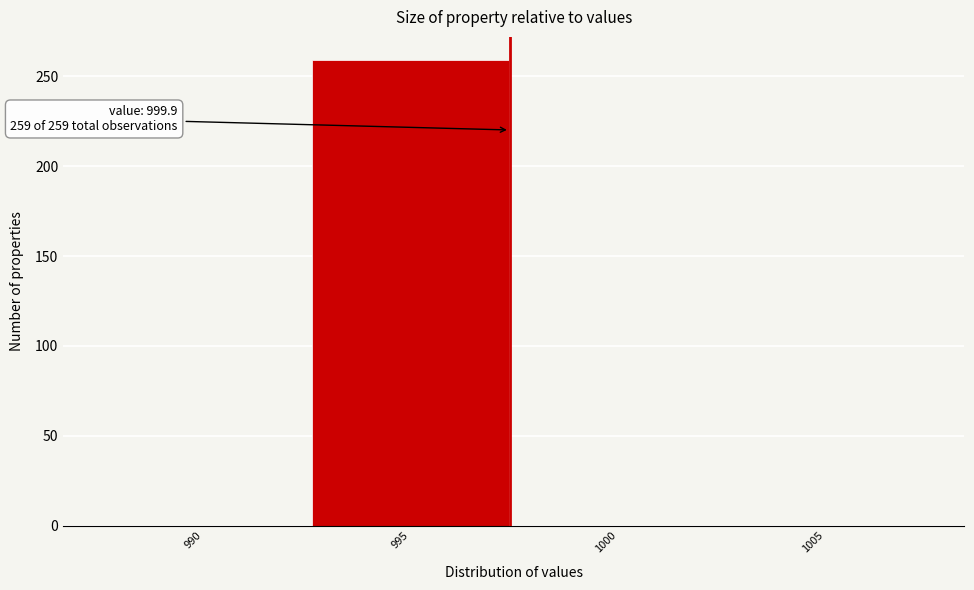

Reading left to right, list all the values displayed in this chart.

990=0	995=259	1000=0	1005=0